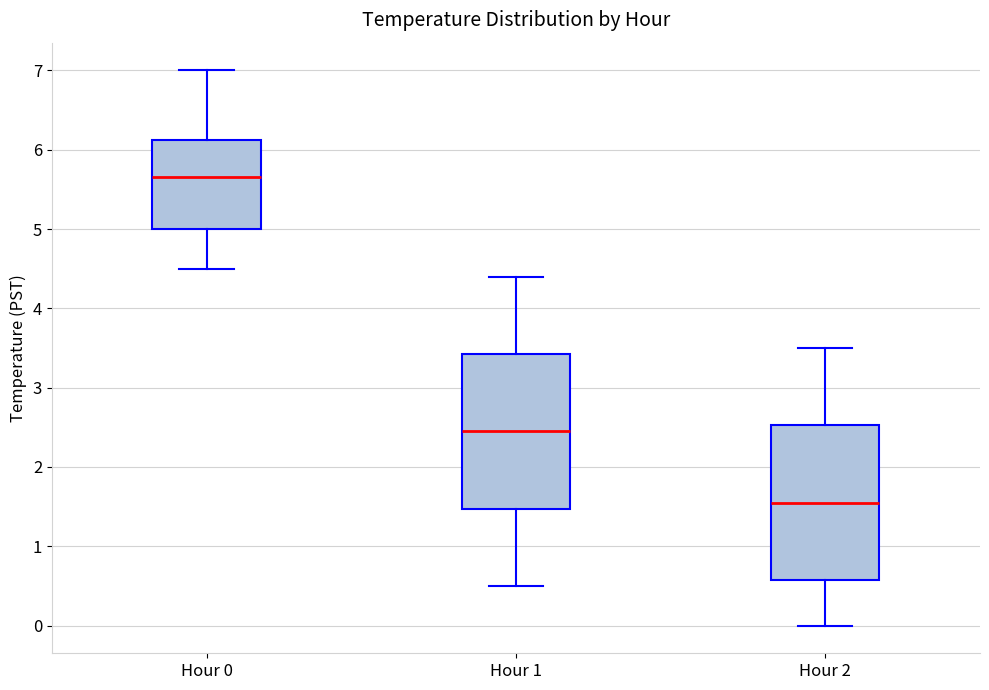

Which box has the lowest median line?

Hour 2